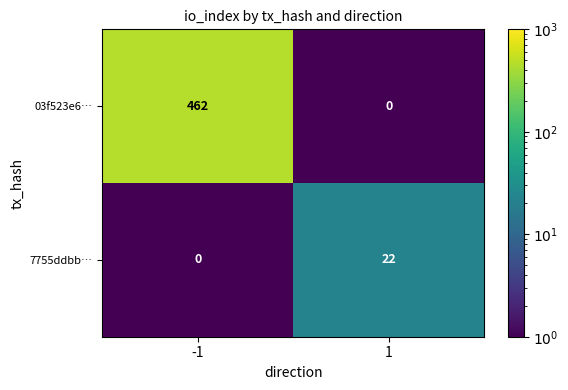

The 7755ddbb… series shows 14 at 1. True or false?

False